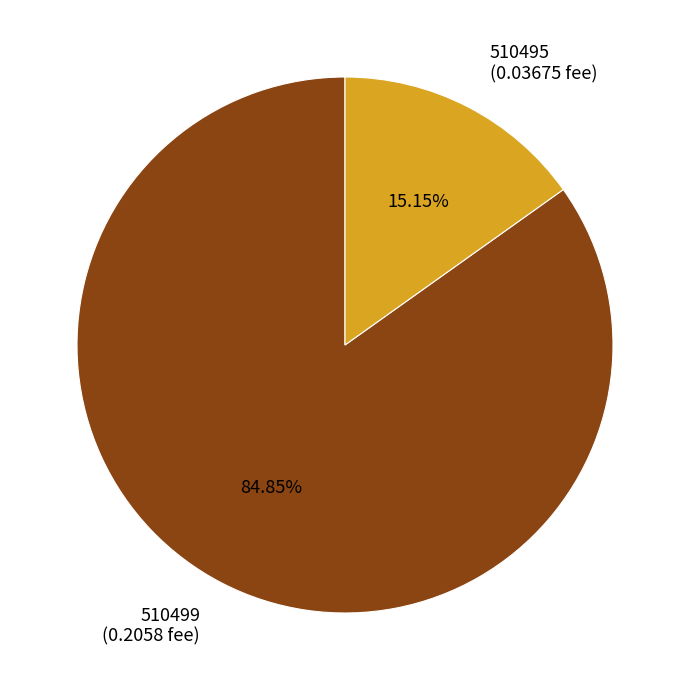

What is the largest slice in the pie chart?

510499